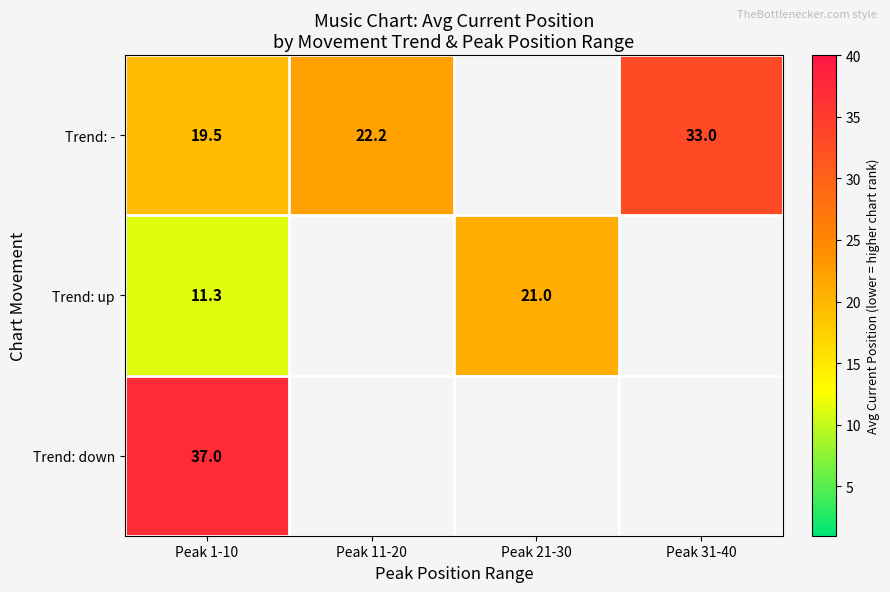

Is the value of Trend: up at Peak 1-10 greater than the value of Trend: down at Peak 1-10?

No